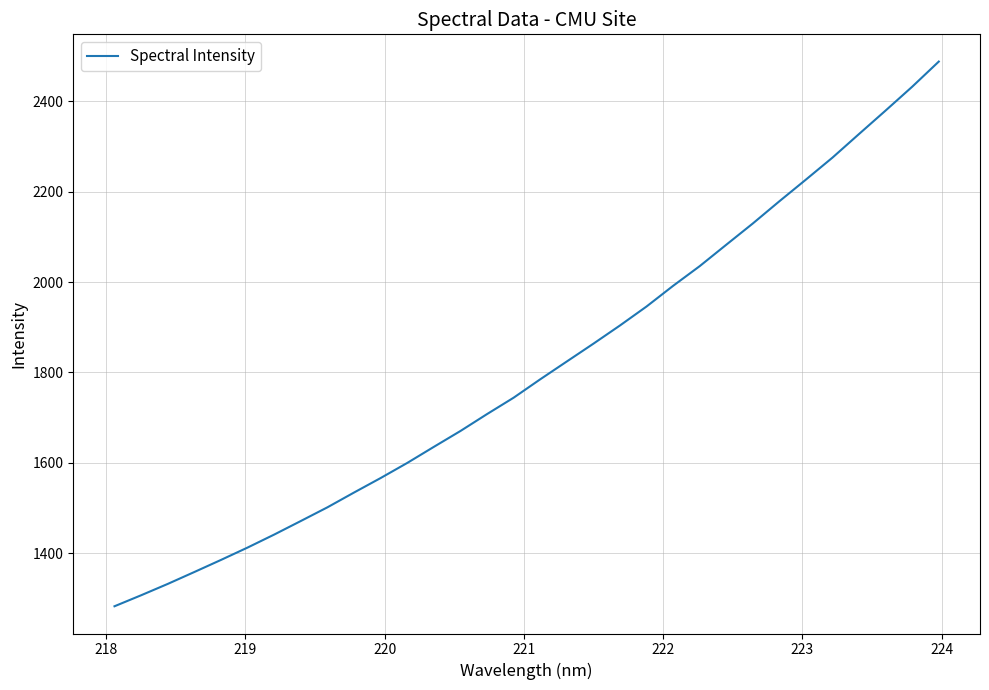

What is the difference between the maximum and minimum values?

1205.3